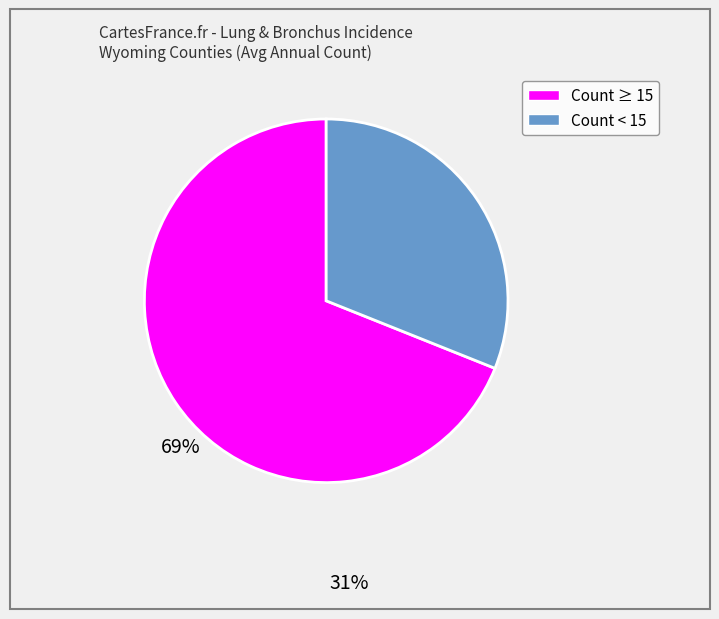

Is there any slice that represents more than half of the pie?

Yes